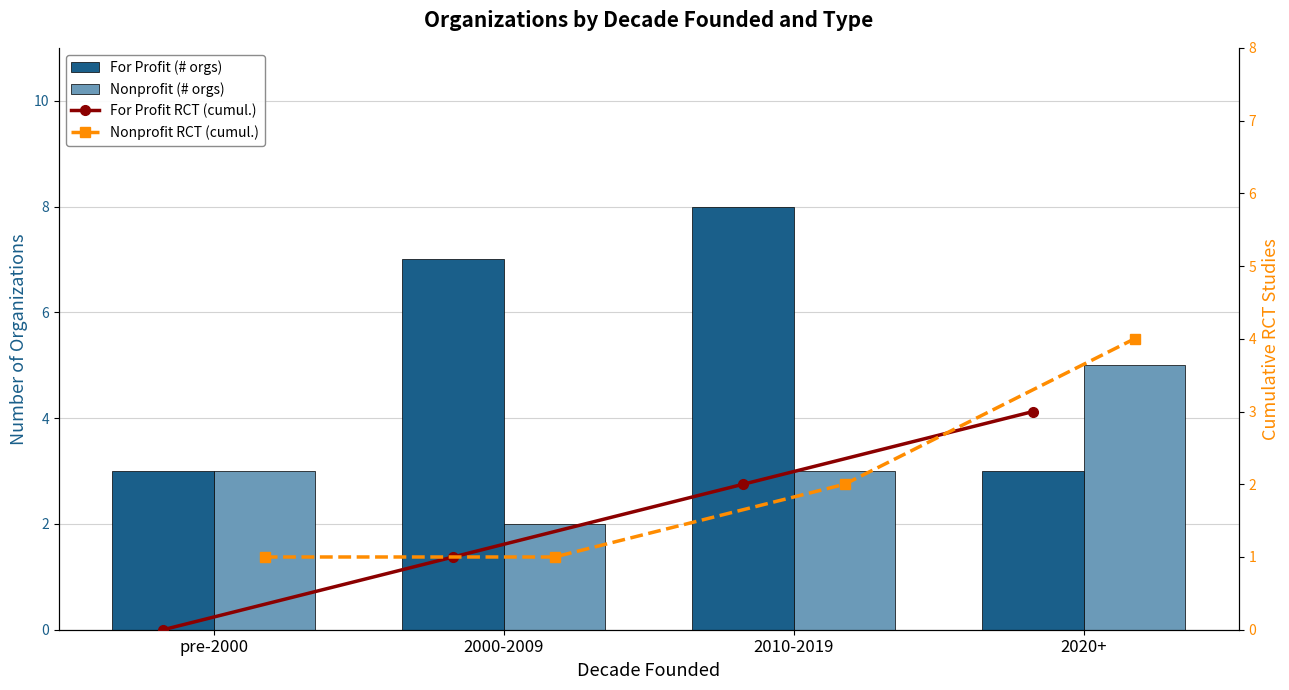

Are the bars grouped side by side (vs. stacked)?

Yes